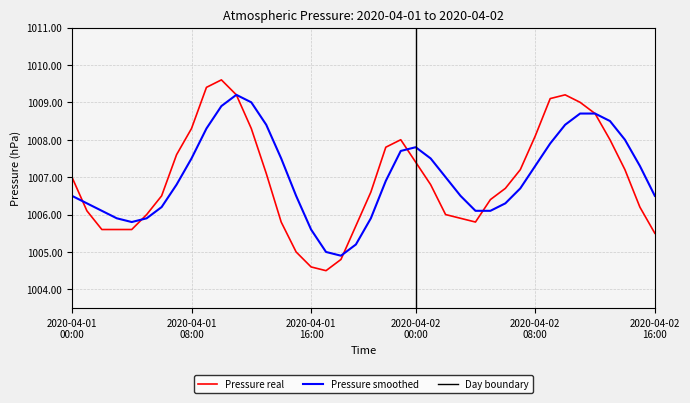

Reading right to left, what are all the values shown in this chart?

Pressure (hPa): 1005.5	1006.2	1007.2	1008.0	1008.7	1009.0	1009.2	1009.1	1008.1	1007.2	1006.7	1006.4	1005.8	1005.9	1006.0	1006.8	1007.4	1008.0	1007.8	1006.6	1005.7	1004.8	1004.5	1004.6	1005.0	1005.8	1007.1	1008.3	1009.2	1009.6	1009.4	1008.3	1007.6	1006.5	1006.0	1005.6	1005.6	1005.6	1006.1	1007.0
Smoothed: 1006.5	1007.3	1008.0	1008.5	1008.7	1008.7	1008.4	1007.9	1007.3	1006.7	1006.3	1006.1	1006.1	1006.5	1007.0	1007.5	1007.8	1007.7	1006.9	1005.9	1005.2	1004.9	1005.0	1005.6	1006.5	1007.5	1008.4	1009.0	1009.2	1008.9	1008.3	1007.5	1006.8	1006.2	1005.9	1005.8	1005.9	1006.1	1006.3	1006.5